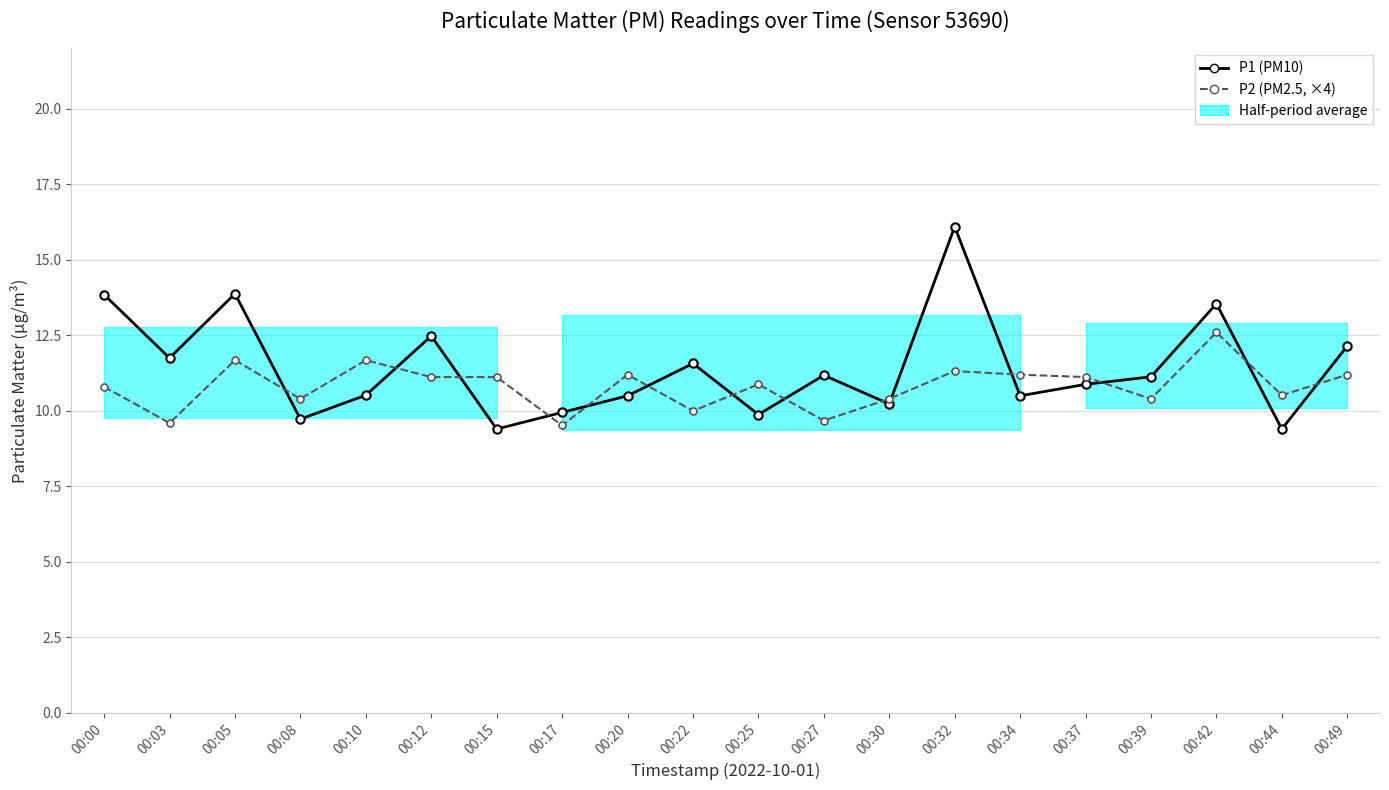

Which series has the largest total across all categories?

P1 (PM10)